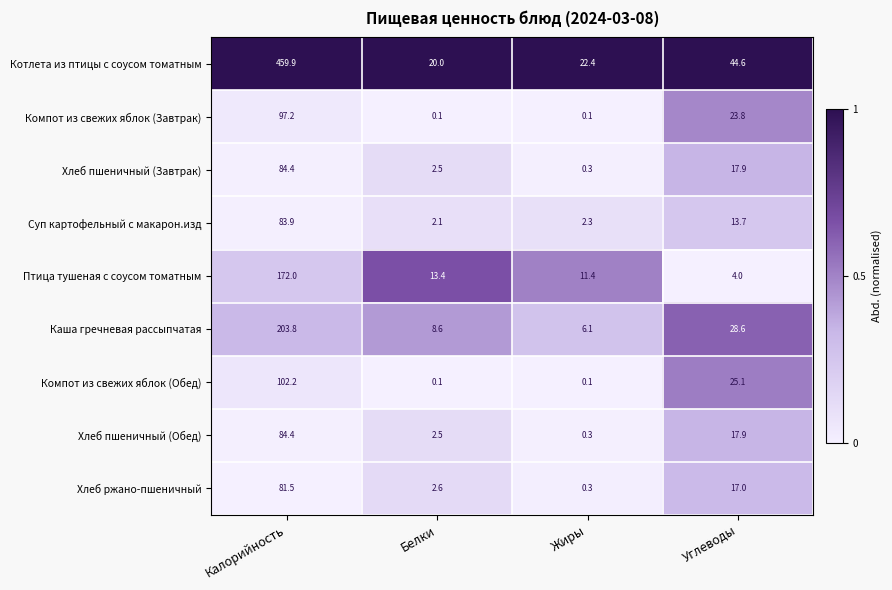

Rank the categories by Птица тушеная с соусом томатным value from highest to lowest.

Калорийность, Белки, Жиры, Углеводы